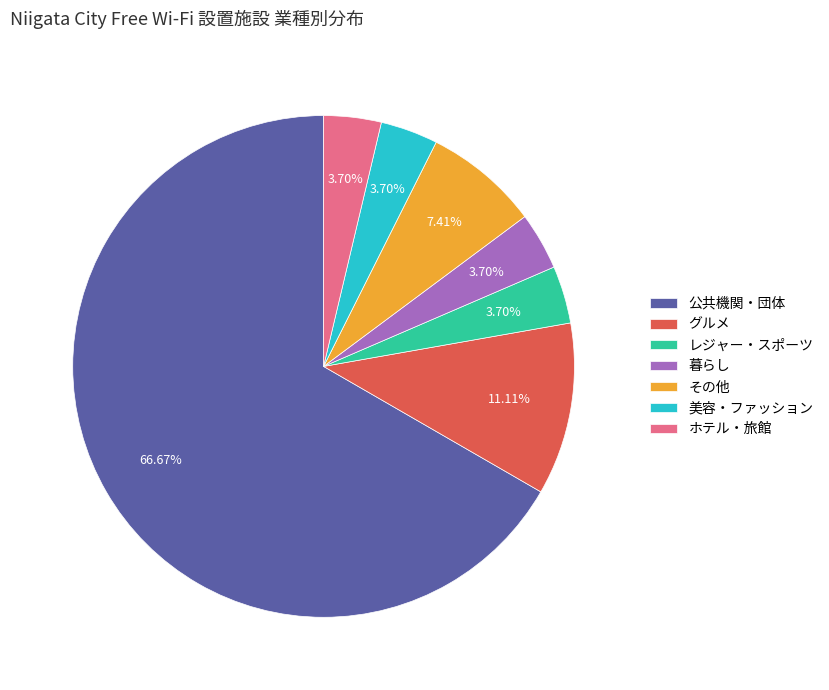

Is there any slice that represents more than half of the pie?

Yes